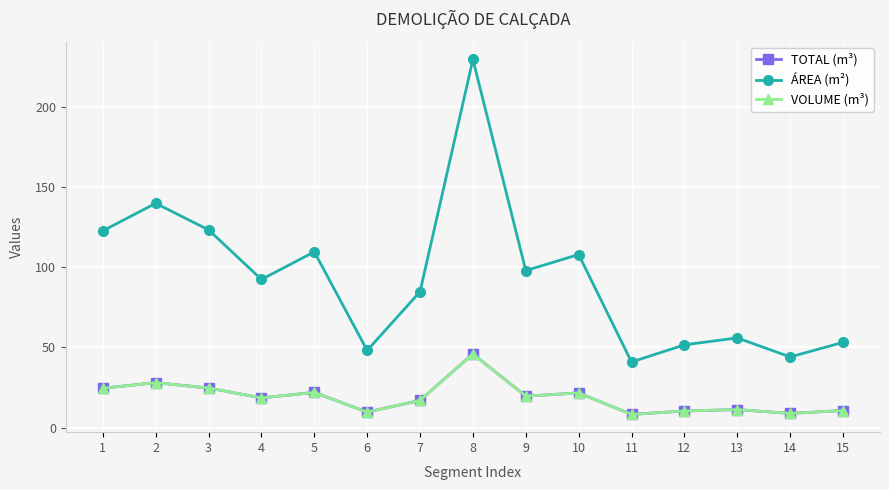

Does the chart have visible grid lines?

Yes